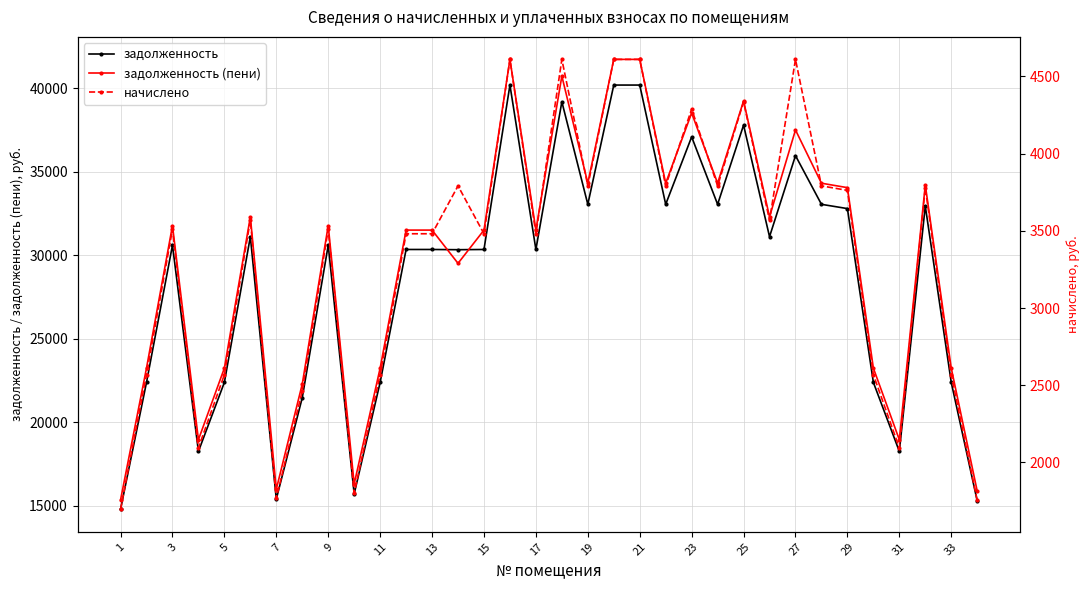

What is the minimum value for задолженность (пени)?

15352.0